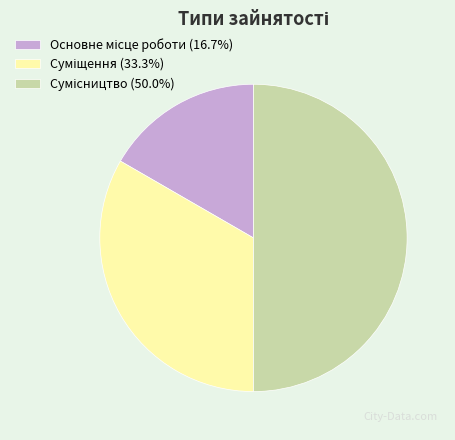

The Сумісництво slice represents 50% of the pie. True or false?

True